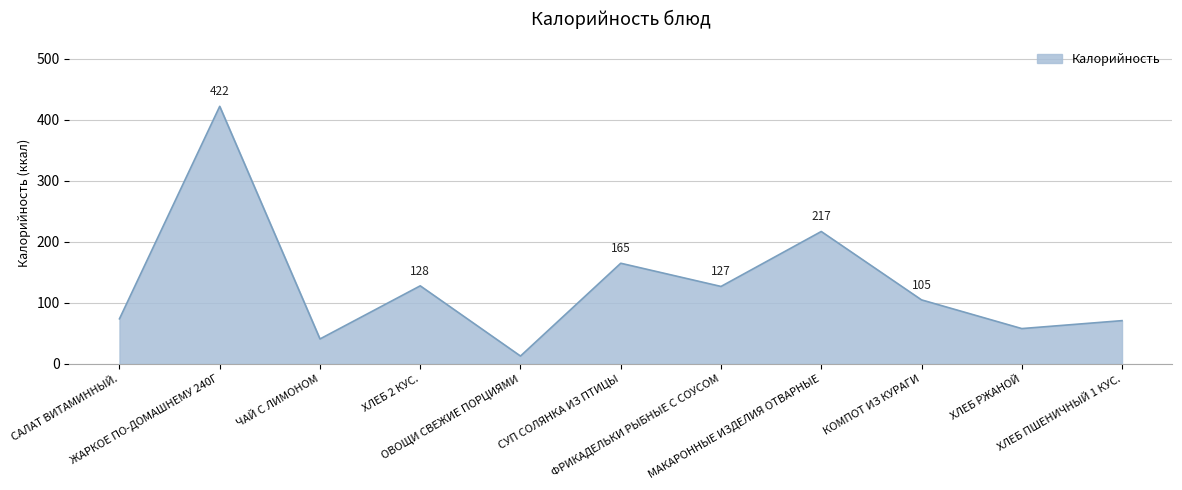

What is the change in value from ОВОЩИ СВЕЖИЕ ПОРЦИЯМИ to ФРИКАДЕЛЬКИ РЫБНЫЕ С СОУСОМ?

+114